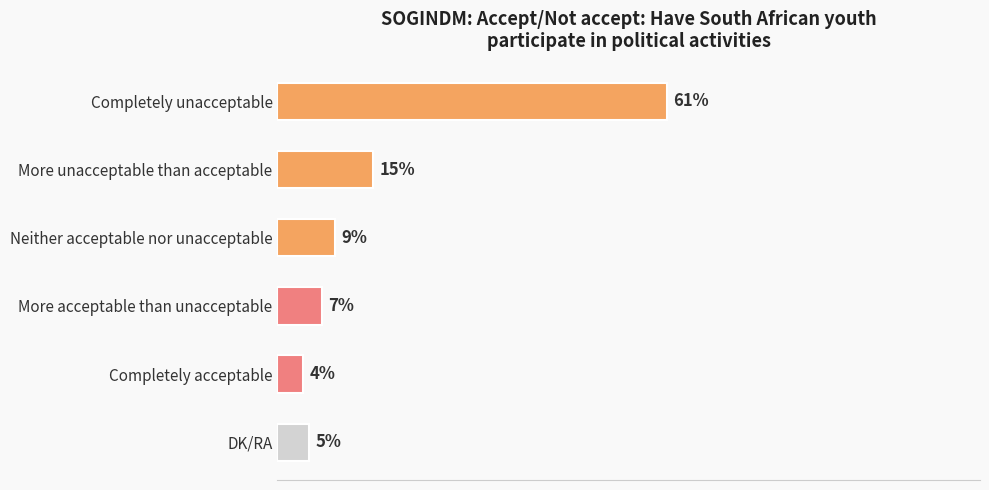

Rank the categories by value from lowest to highest.

Completely acceptable, DK/RA, More acceptable than unacceptable, Neither acceptable nor unacceptable, More unacceptable than acceptable, Completely unacceptable